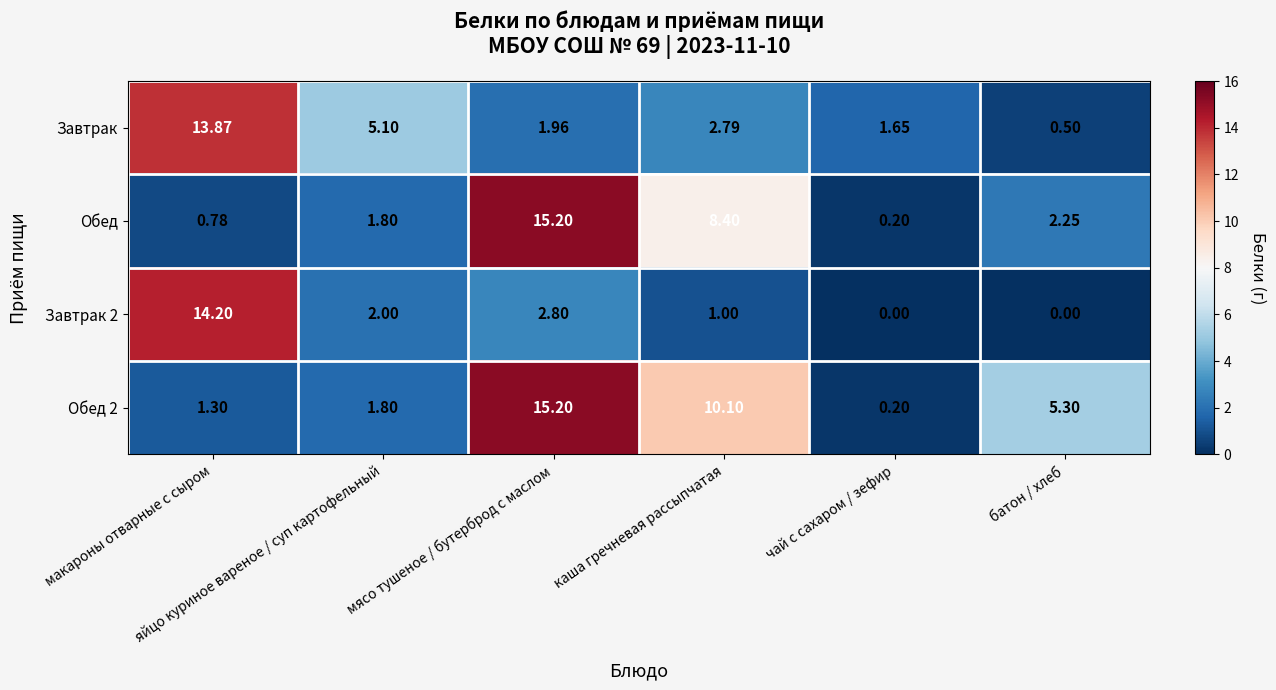

How many data points in Завтрак are less than 2?

3